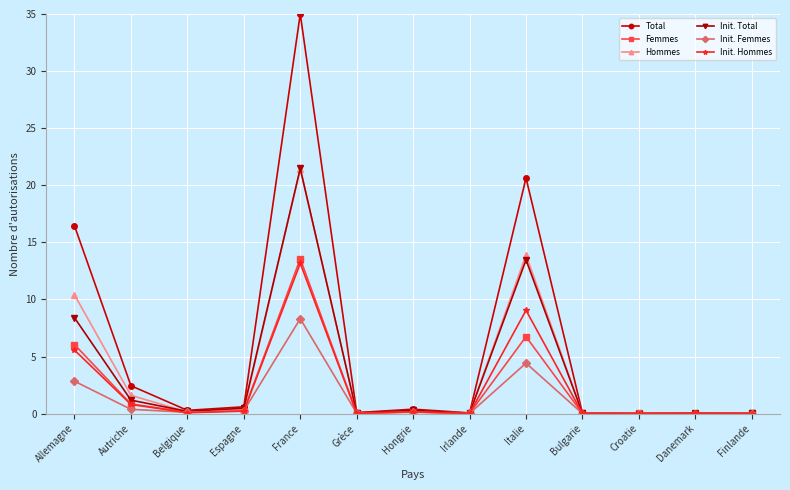

How many lines are shown in the chart?

6